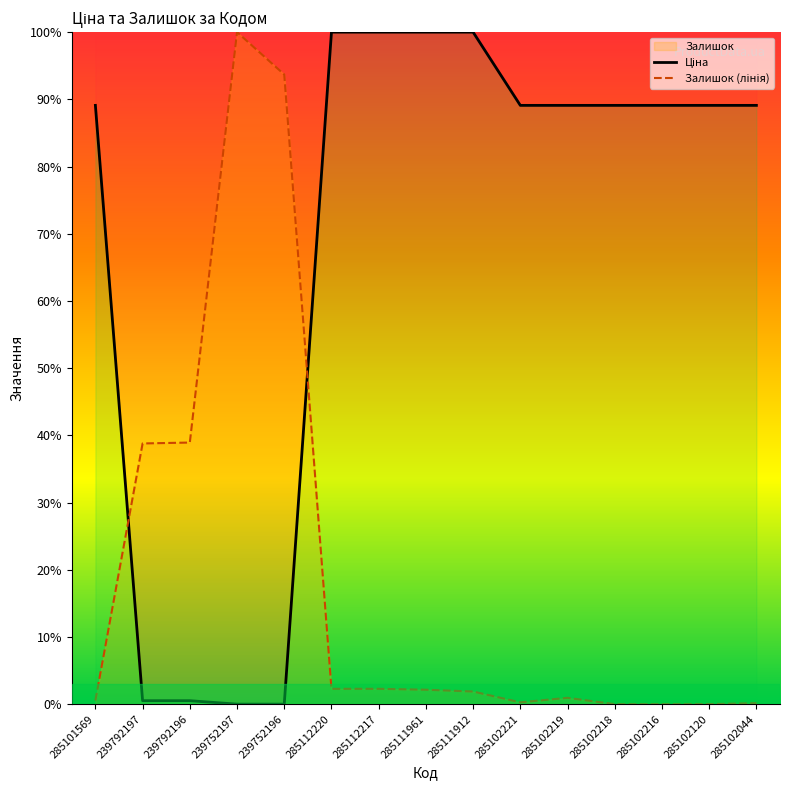

At how many categories does at least one series exceed 2?

15